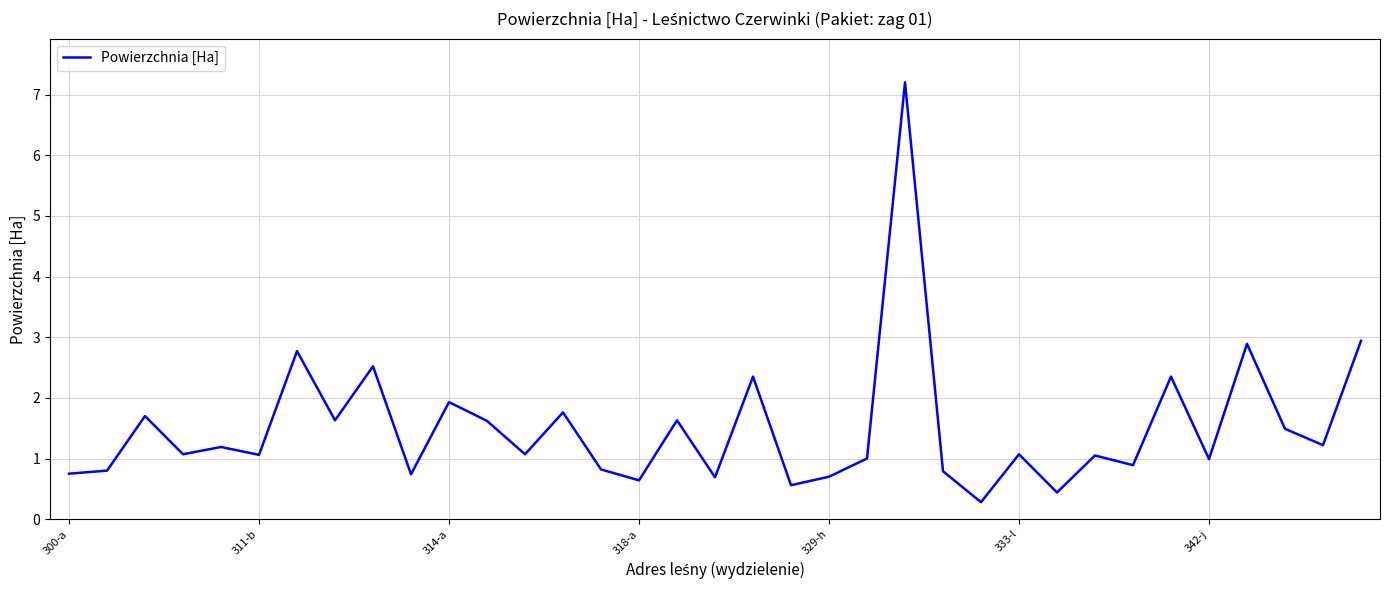

What is the difference between the maximum and minimum values?

6.9